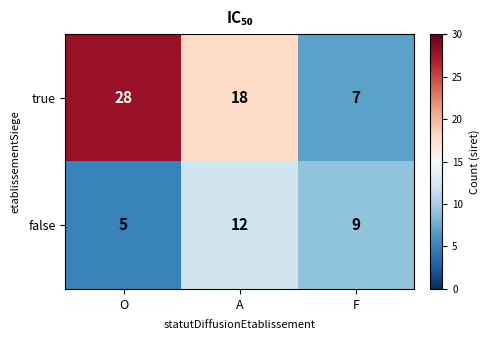

What is the smallest value displayed?

5